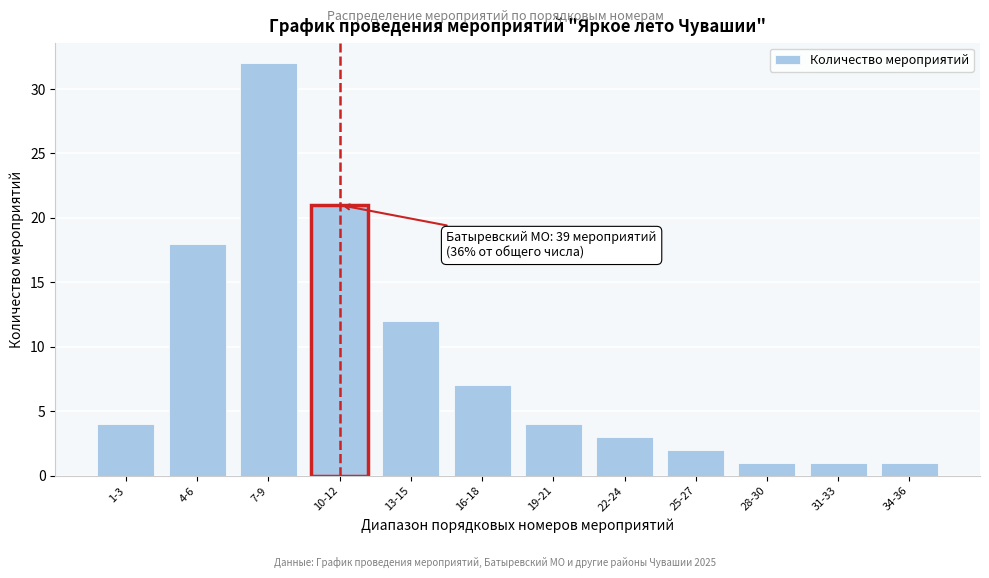

Reading left to right, list all the values displayed in this chart.

1-3=4	4-6=18	7-9=32	10-12=21	13-15=12	16-18=7	19-21=4	22-24=3	25-27=2	28-30=1	31-33=1	34-36=1